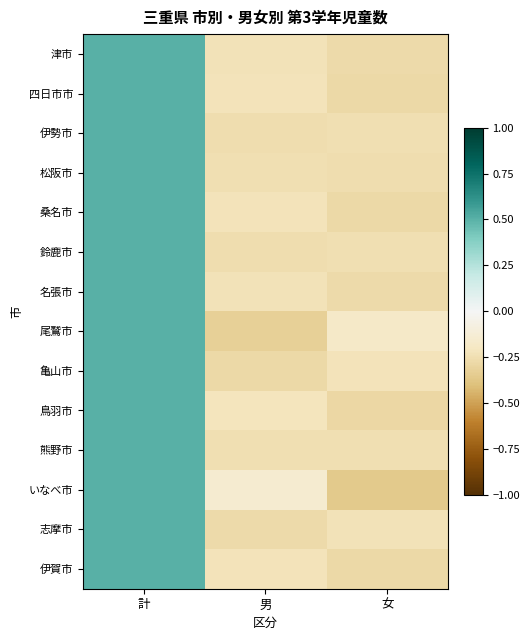

Between 計 and 男, which is larger?

計